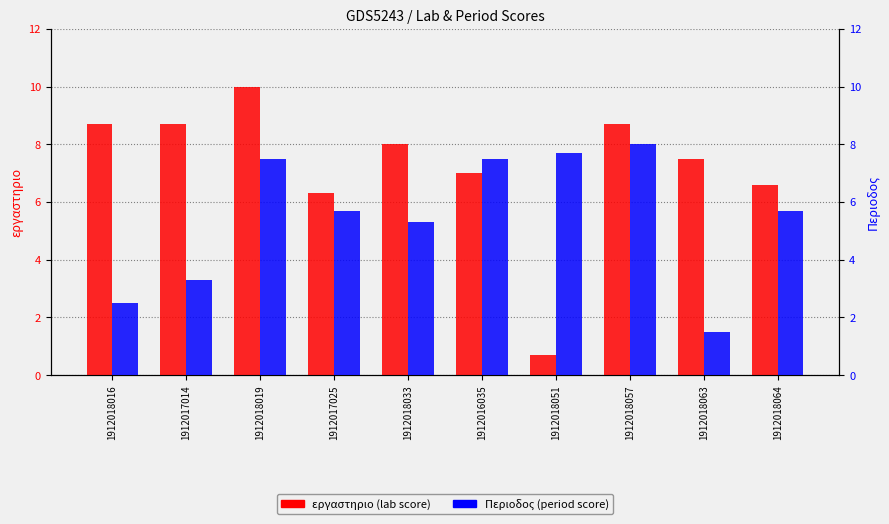

Rank the series by their average value, from highest to lowest.

εργαστηριο, Περιοδος